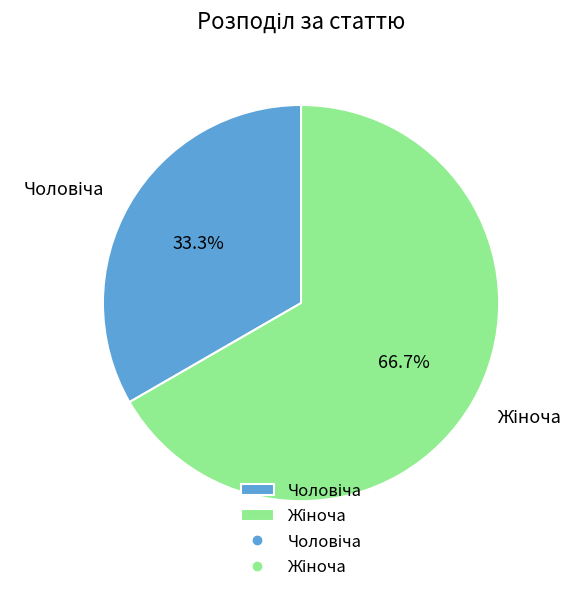

To the nearest percent, what is the average slice percentage?

50%